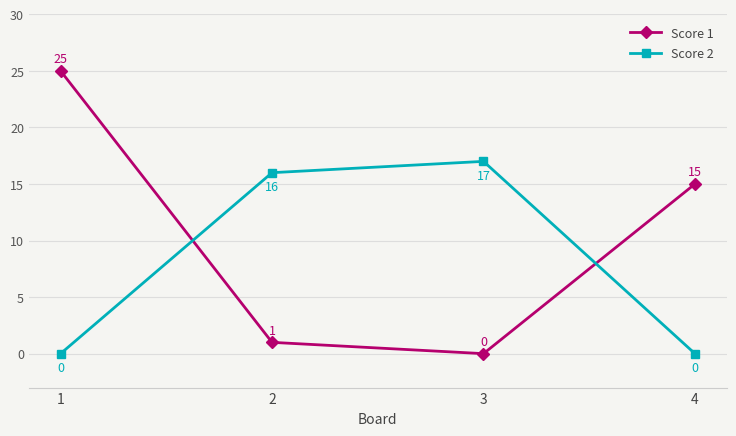

How many positive values does the Score 2 series have?

2